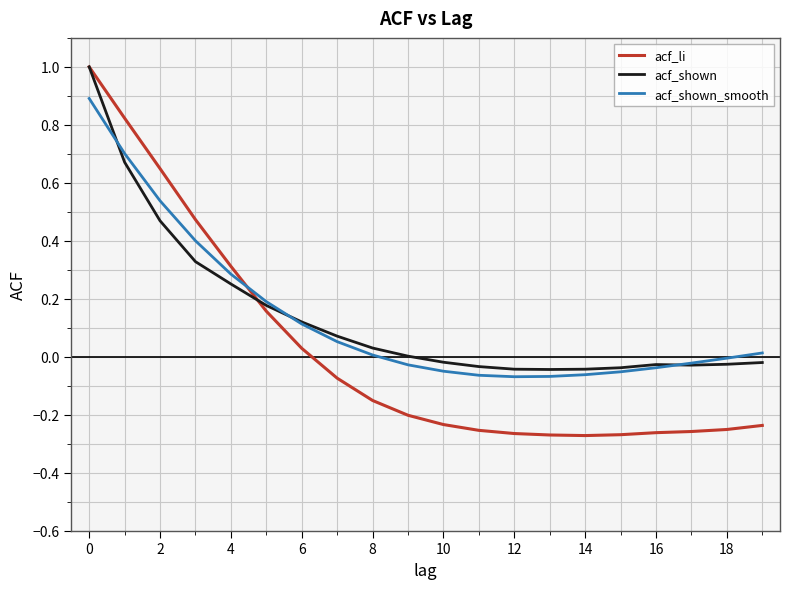

Which series has the widest spread of values?

acf_li